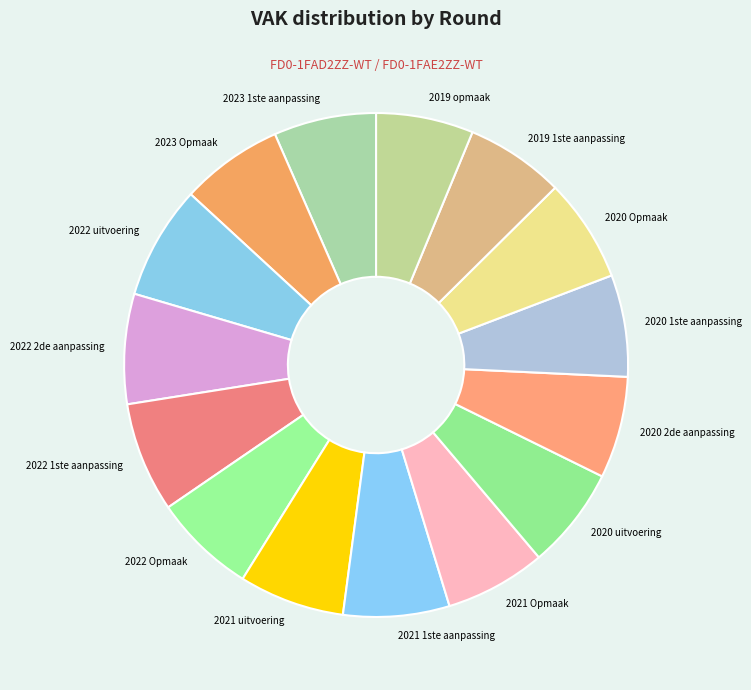

The 2021 Opmaak slice represents 12% of the pie. True or false?

False